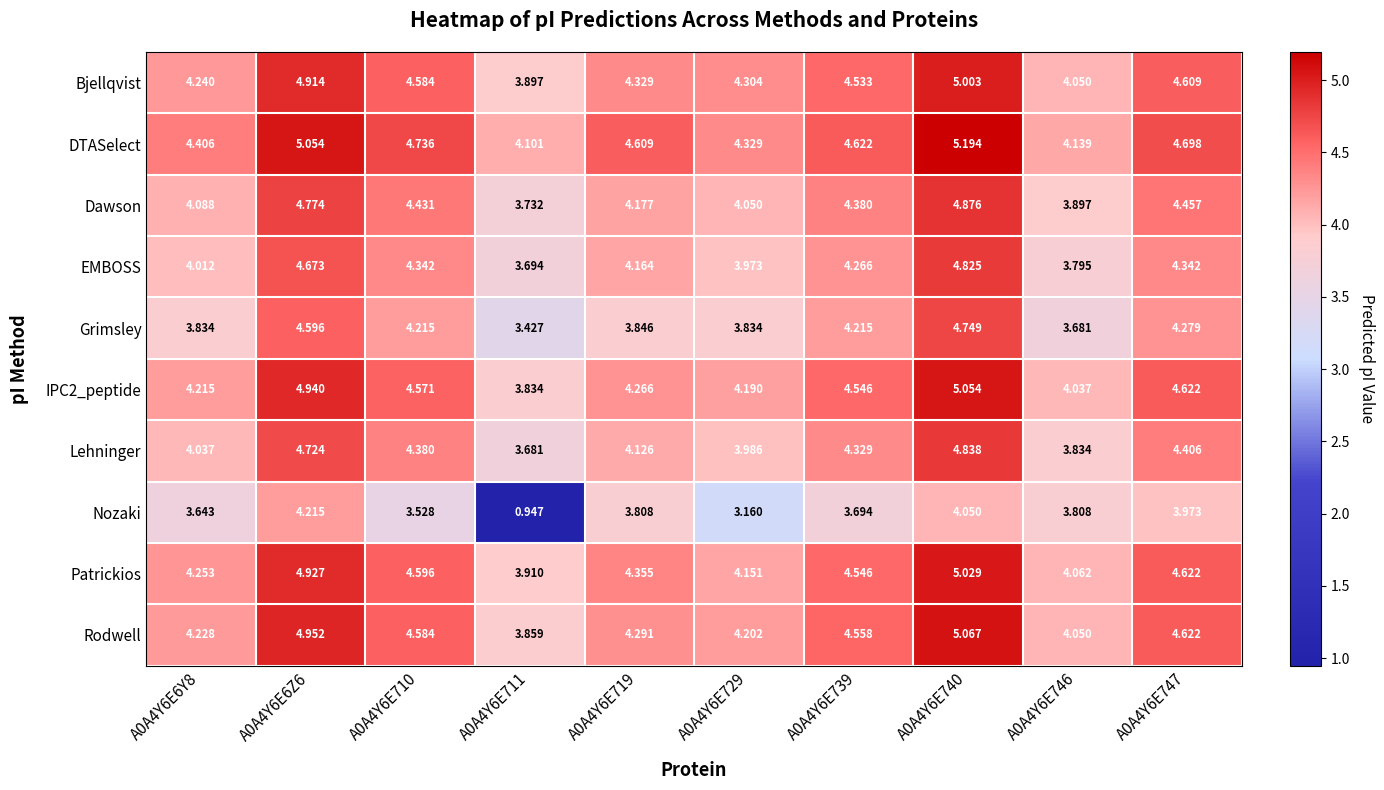

Which series changed the most between A0A4Y6E719 and A0A4Y6E739?

Grimsley